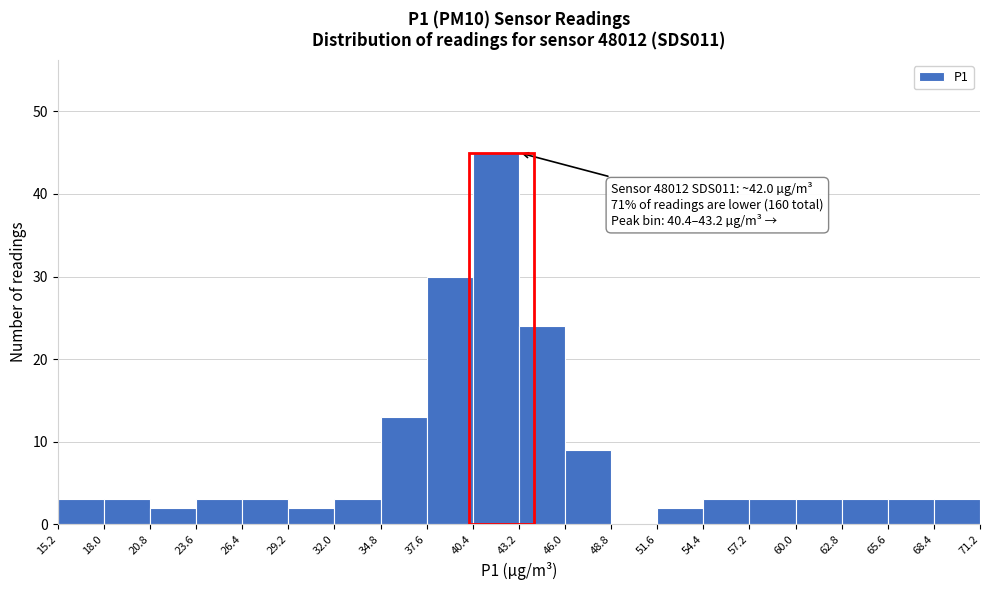

Which range on the x-axis has the tallest bar?

40.4 to 43.2